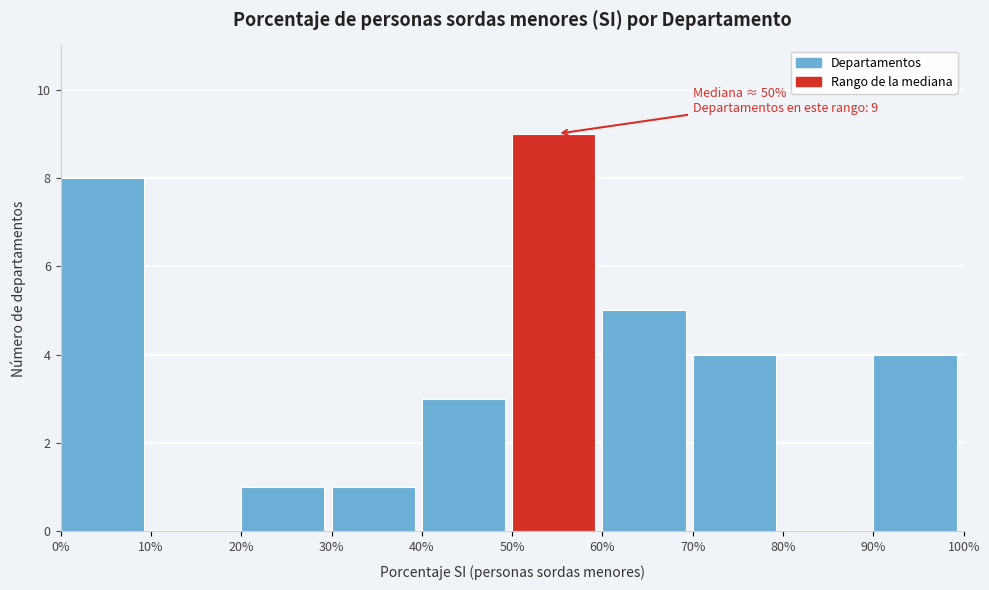

Over which range of the x-axis is the bar tallest?

50% to 60%